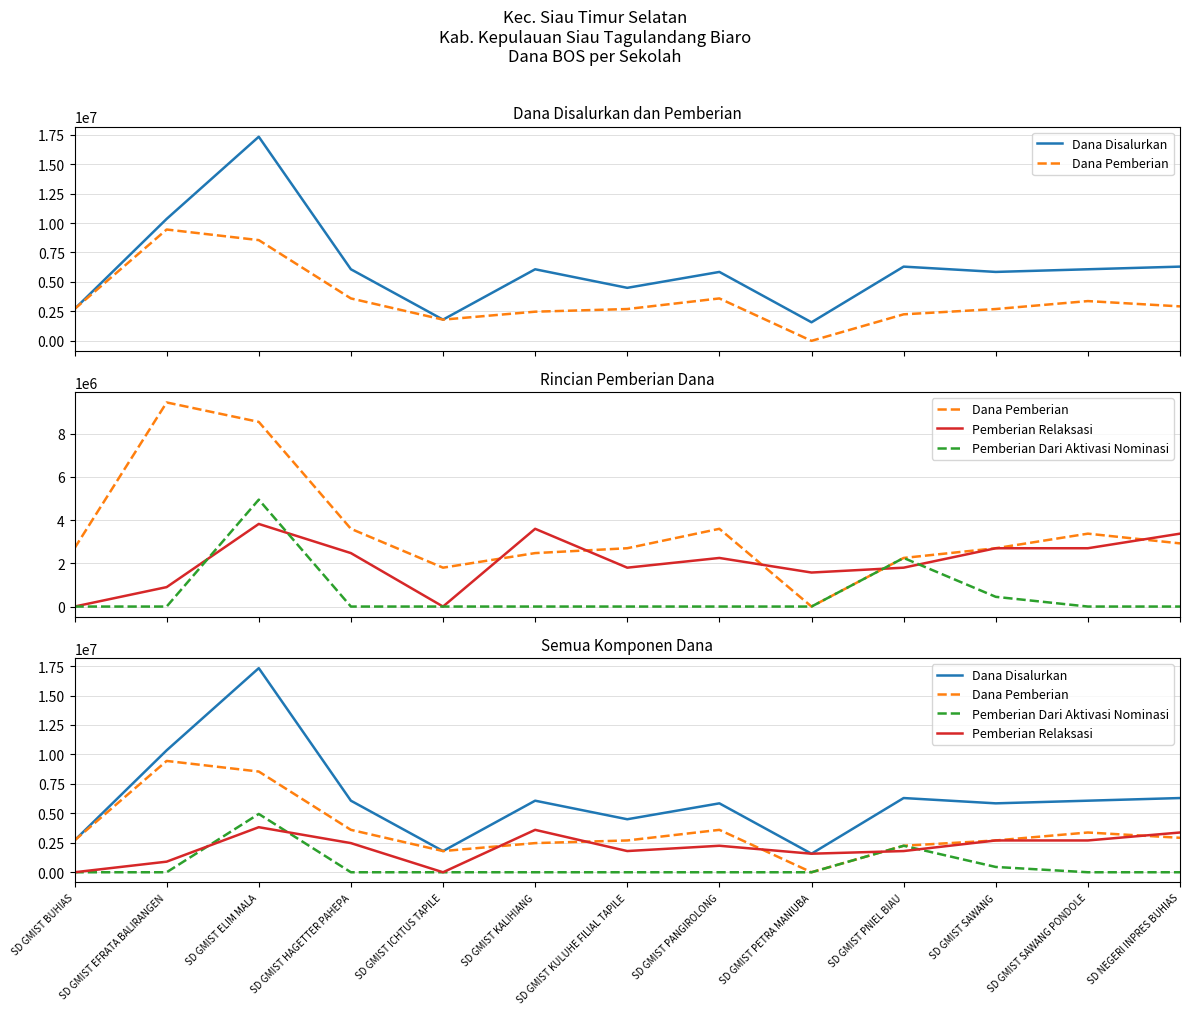

Reading left to right, transcribe all the data shown in this chart.

Dana Disalurkan: 2700000	10350000	17325000	6075000	1800000	6075000	4500000	5850000	1575000	6300000	5850000	6075000	6300000
Dana Pemberian: 2700000	9450000	8550000	3600000	1800000	2475000	2700000	3600000	0	2250000	2700000	3375000	2925000
Pemberian Relaksasi: 0	900000	3825000	2475000	0	3600000	1800000	2250000	1575000	1800000	2700000	2700000	3375000
Pemberian Dari Aktivasi Nominasi: 0	0	4950000	0	0	0	0	0	0	2250000	450000	0	0